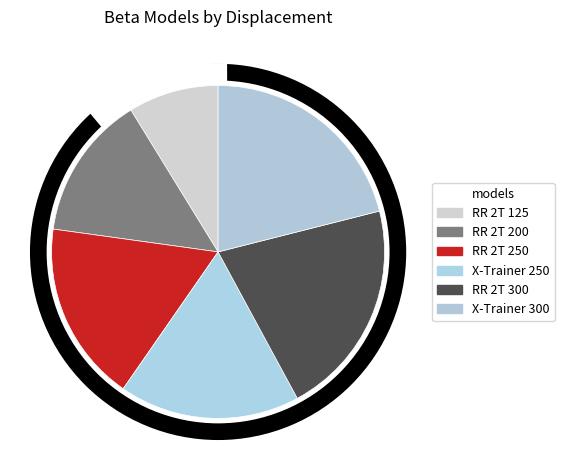

How many segments does this pie chart have?

6